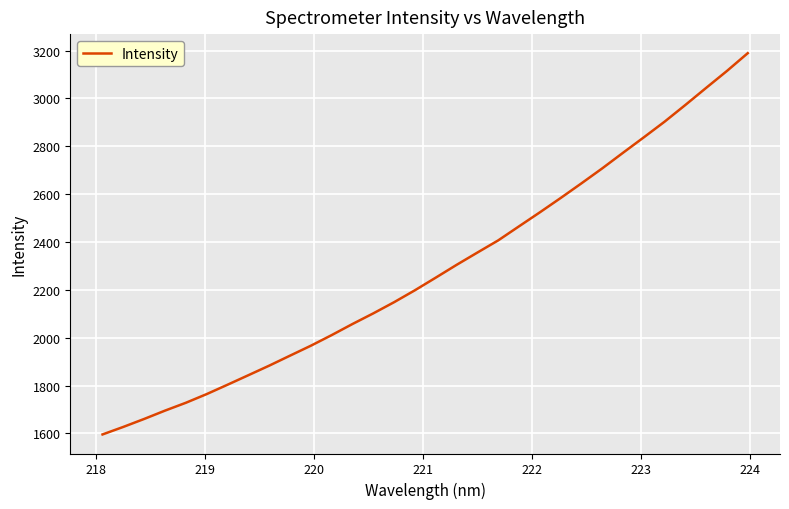

What is the greatest value displayed?

3189.2